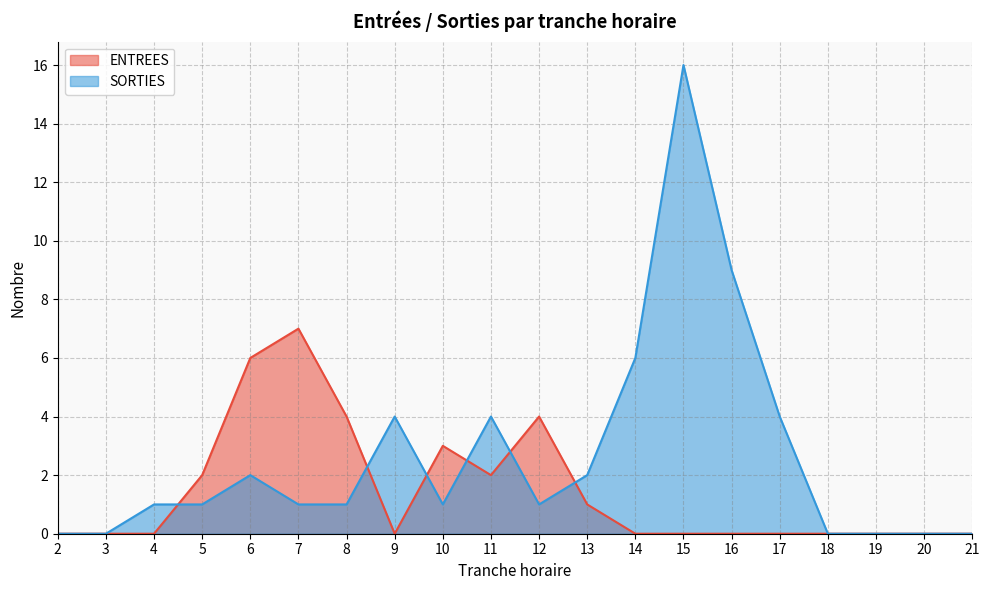

True or false: SORTIES and ENTREES intersect in this chart.

True